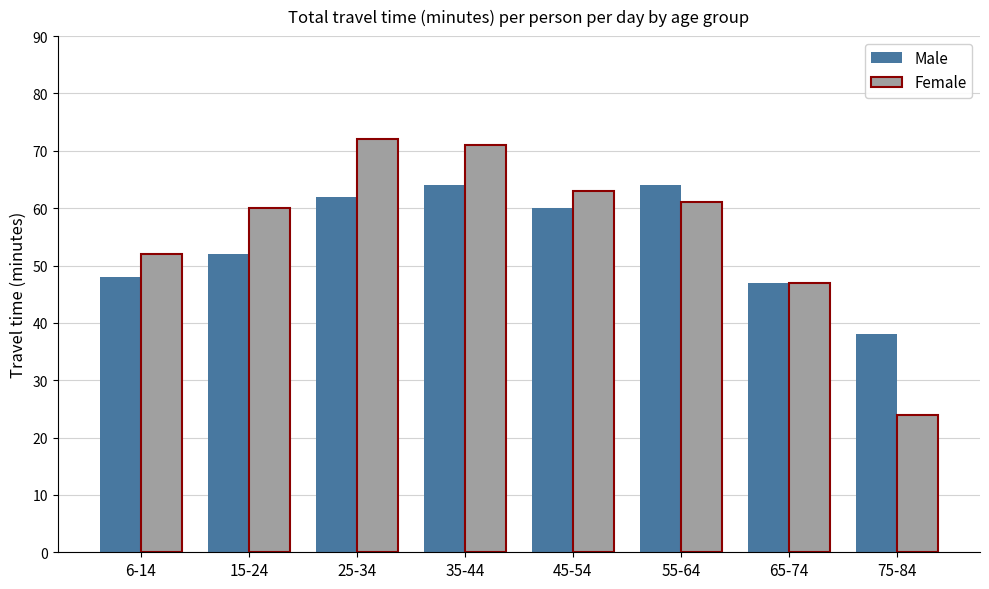

What are all the series names shown in the legend?

Male, Female